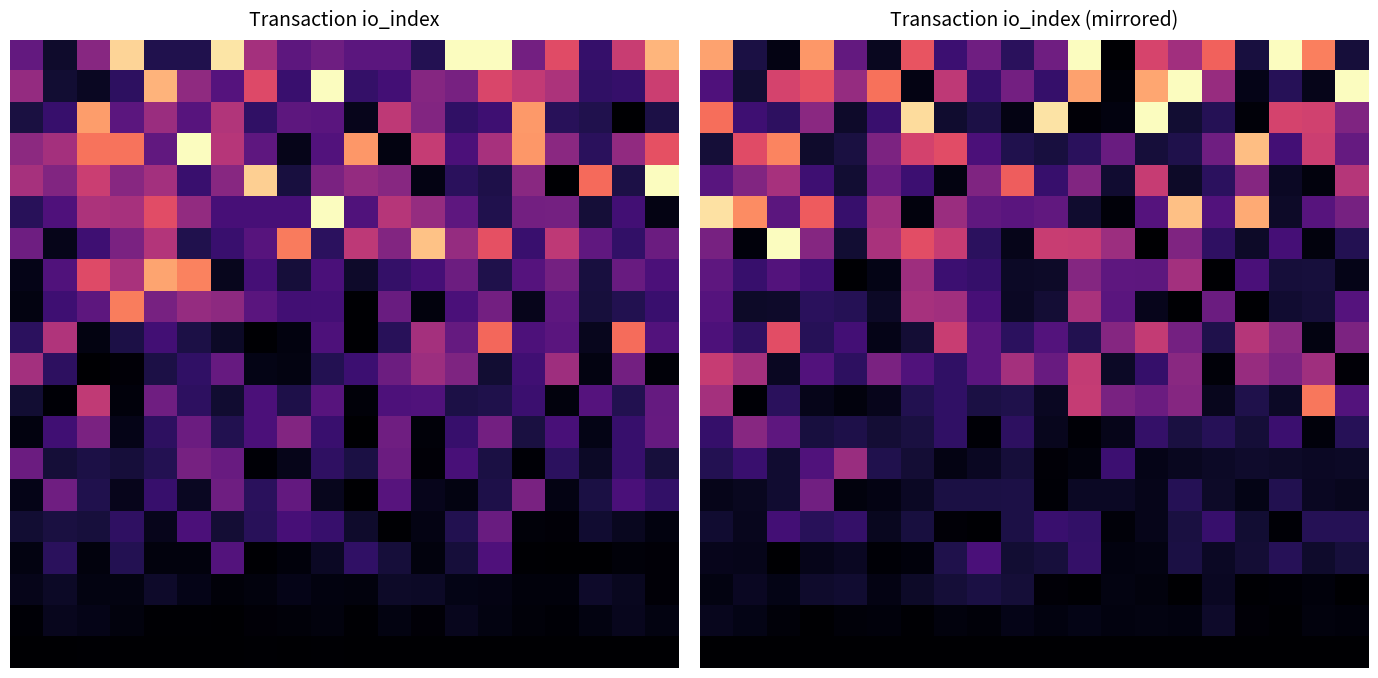

What is the sum of all 10.0 values?

2830.5